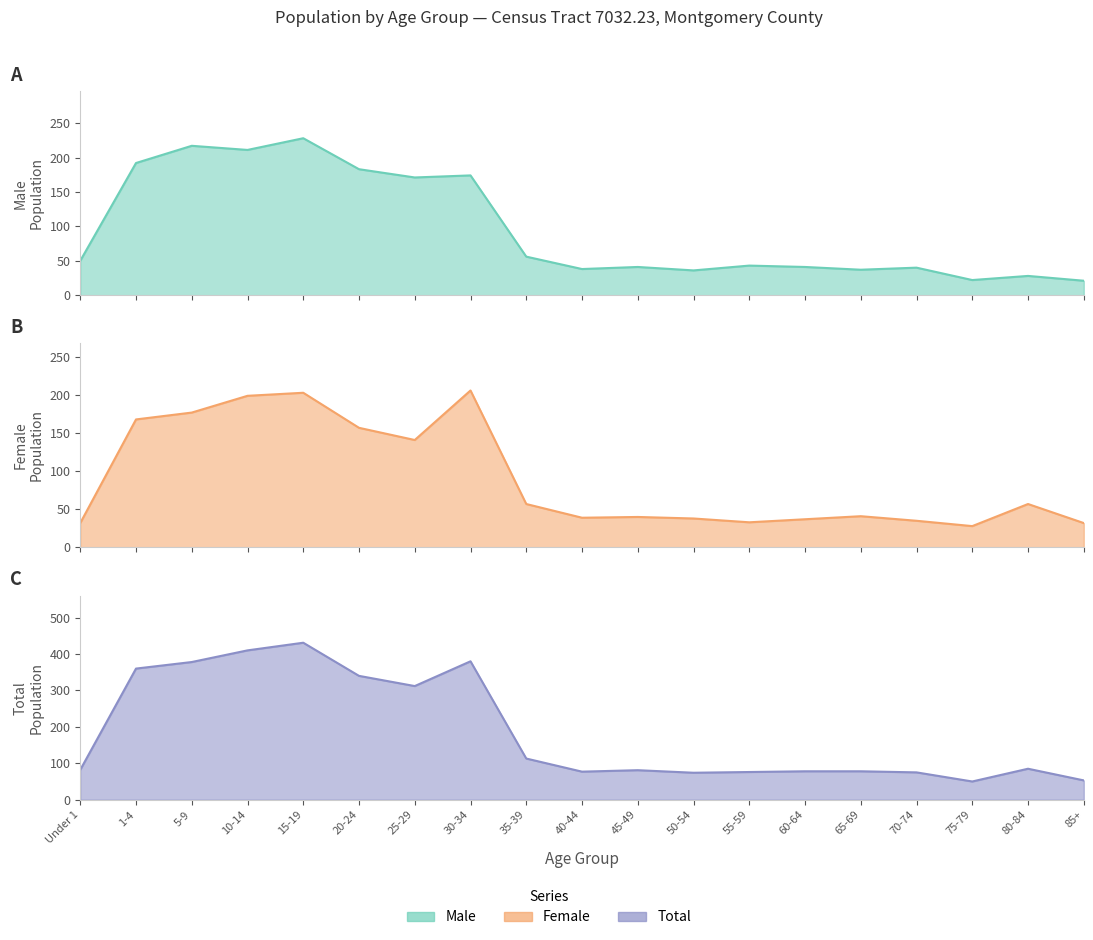

Which series changed the most between 35-39 and 45-49?

Total